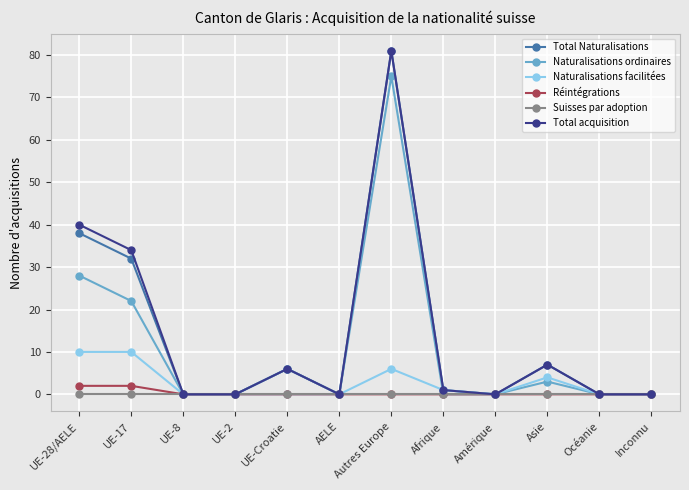

What is the label of the 8th point from the right?

UE-Croatie